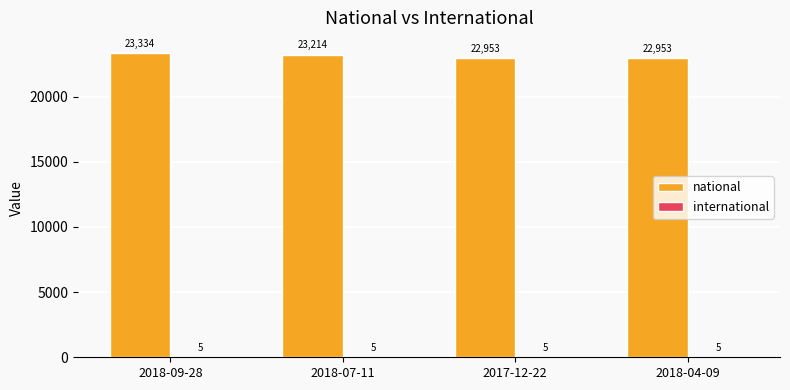

Which series changed the most between 2018-09-28 and 2018-04-09?

national